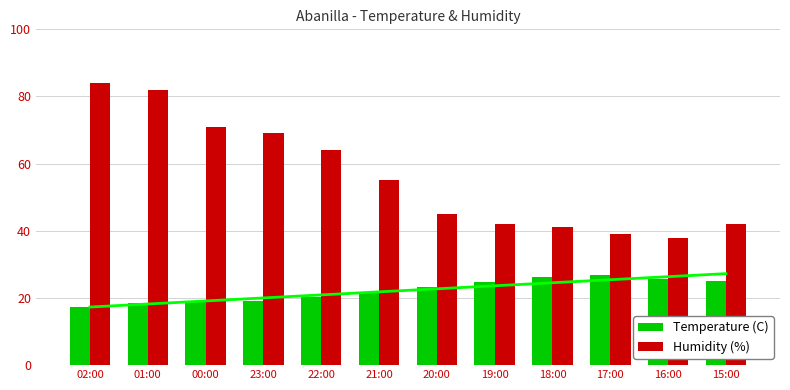

Does the chart contain stacked bars?

No